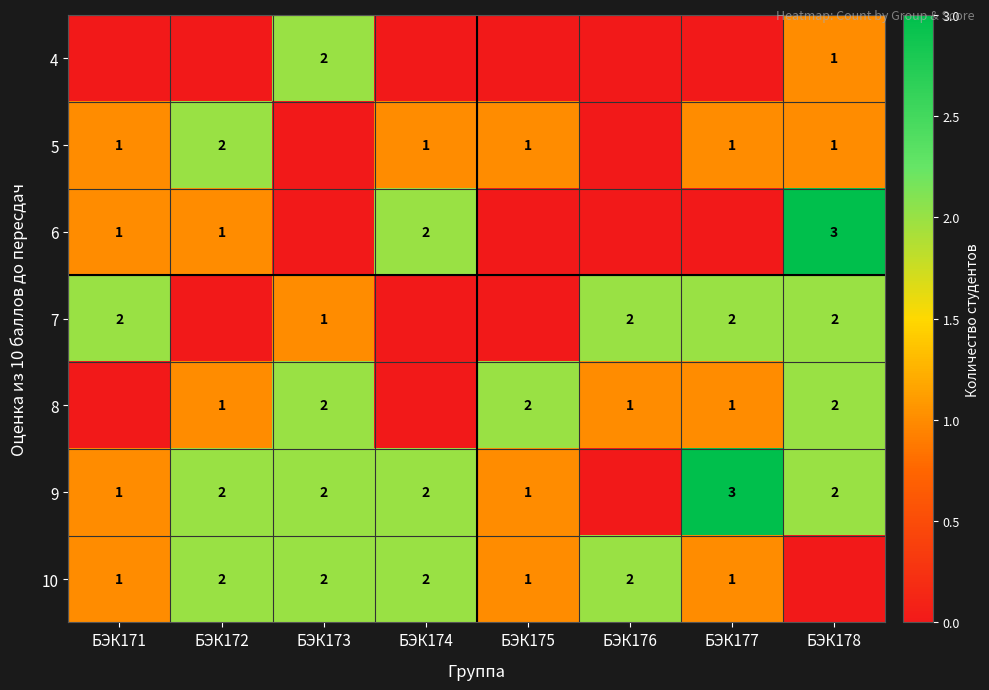

True or false: 8 has a value of 3 at БЭК175.

False